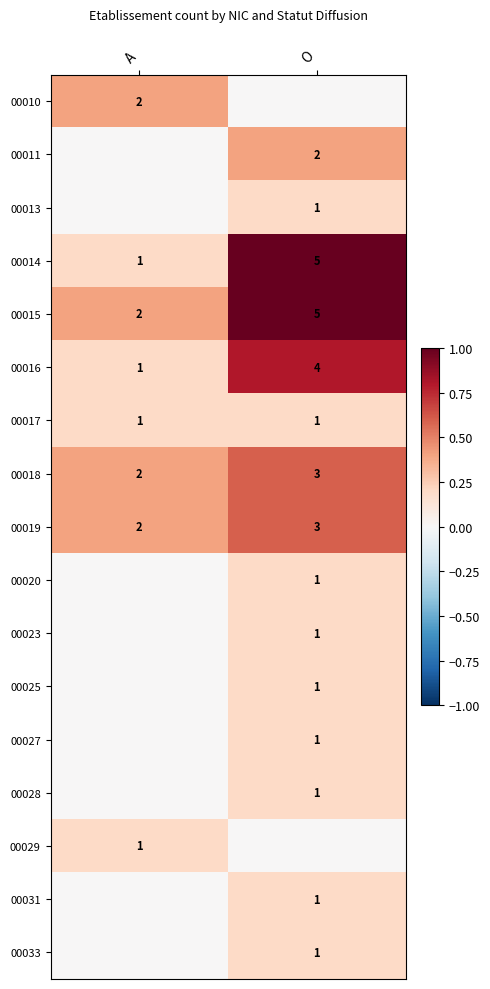

What is the difference between the 00016 values at A and O?

3